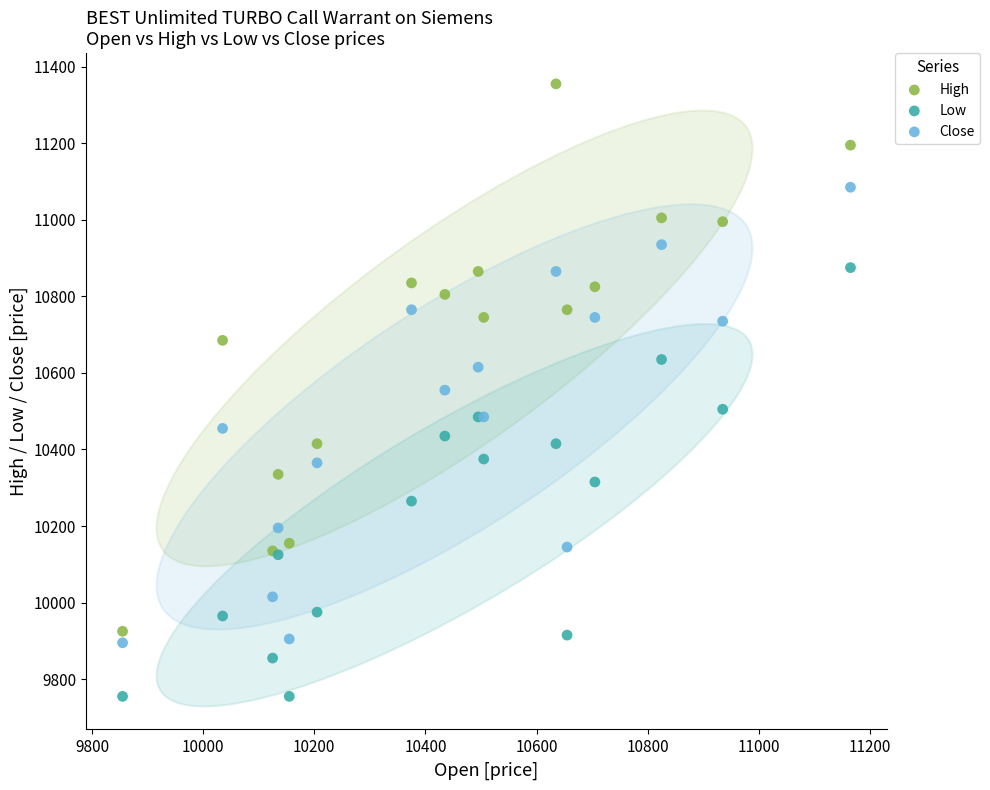

What are all the series names shown in the legend?

High, Low, Close